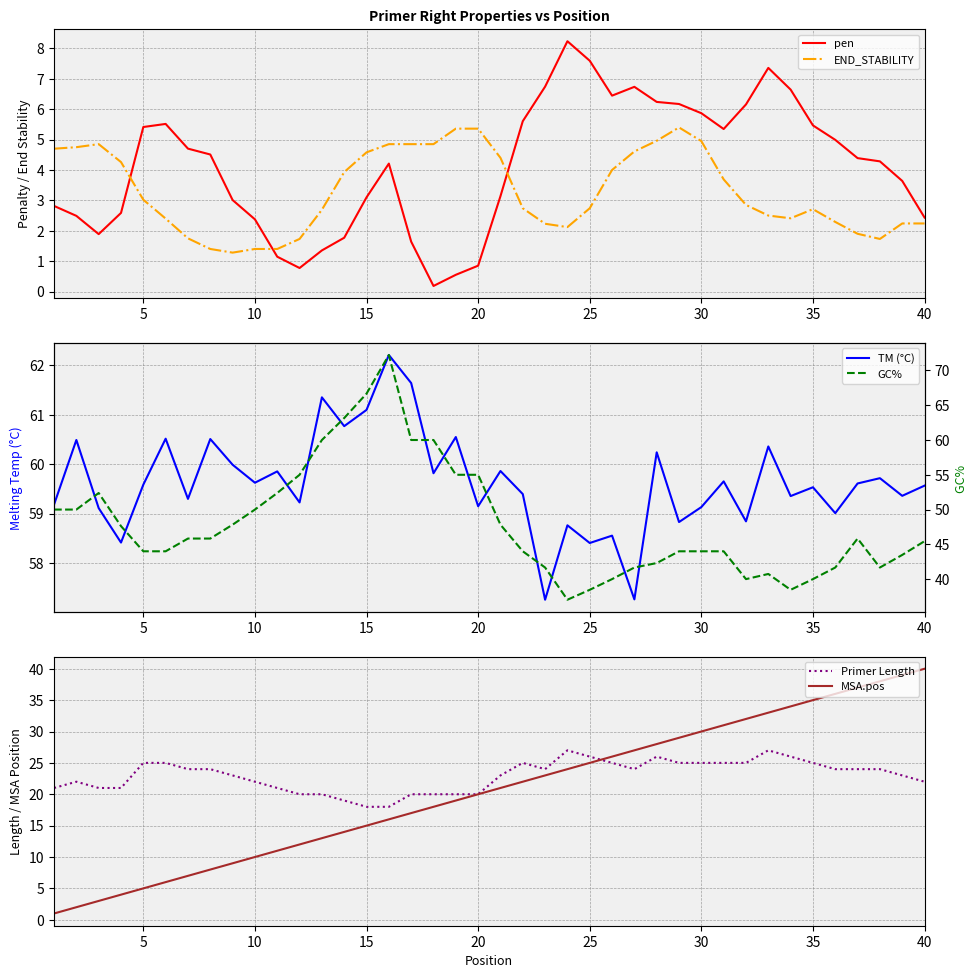

How many times do END_STABILITY and pen cross each other?

3